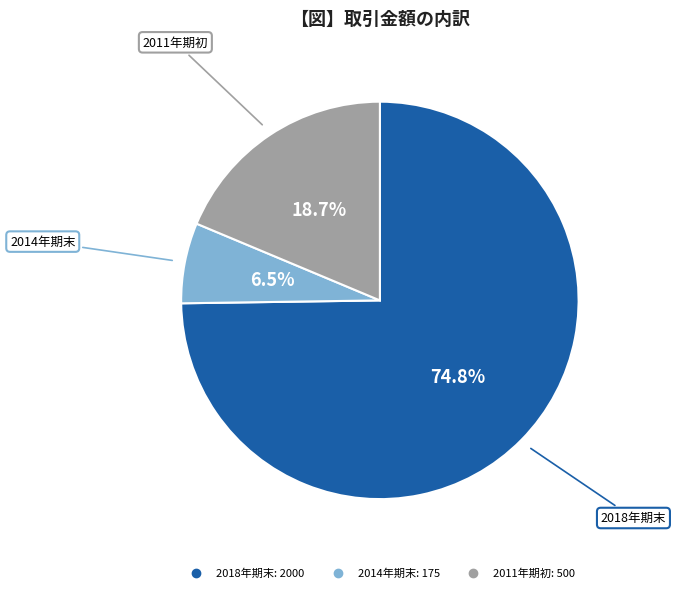

Is there any slice that represents more than half of the pie?

Yes